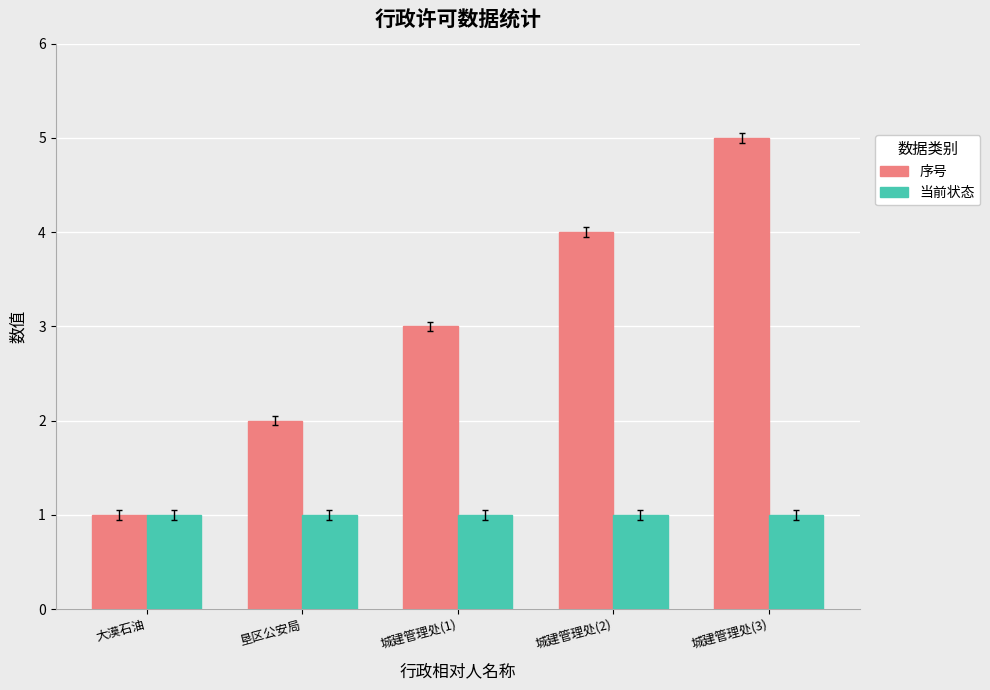

What are all the series names shown in the legend?

序号, 当前状态